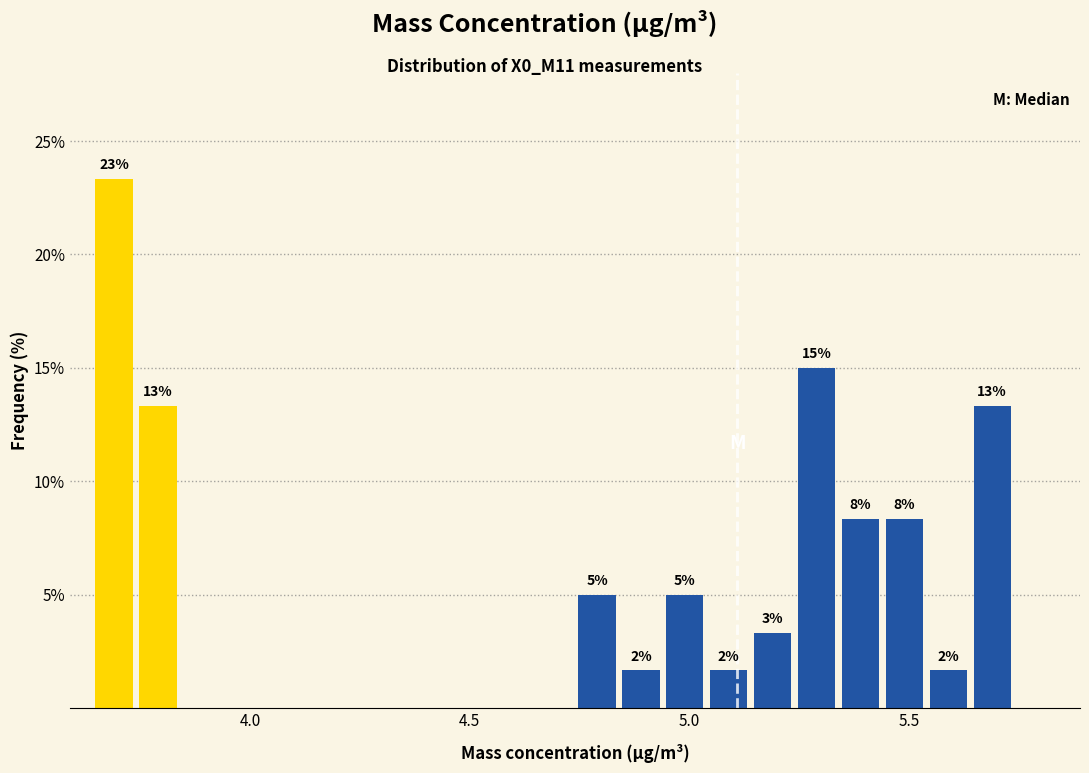

Read against the x-axis, roughly where is the centre of the tallest bar?

3.70